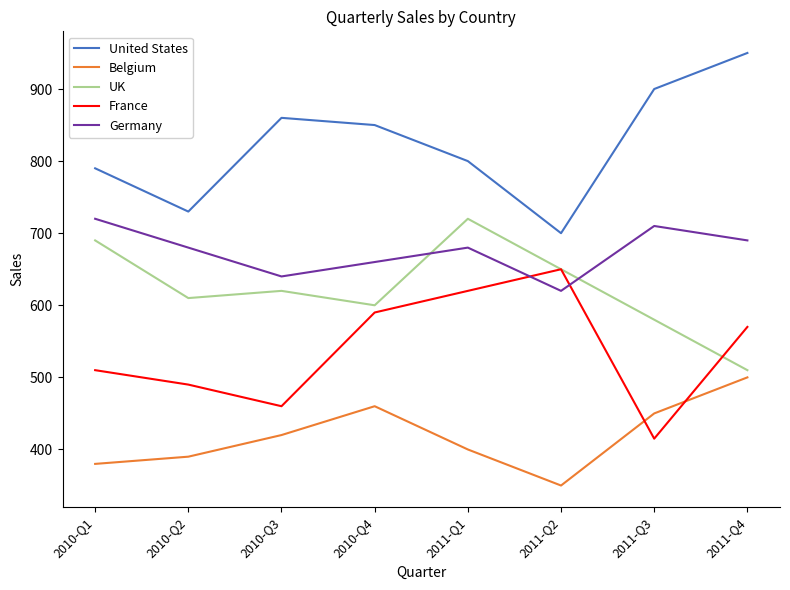

Which label corresponds to the largest value in the chart?

2011-Q4